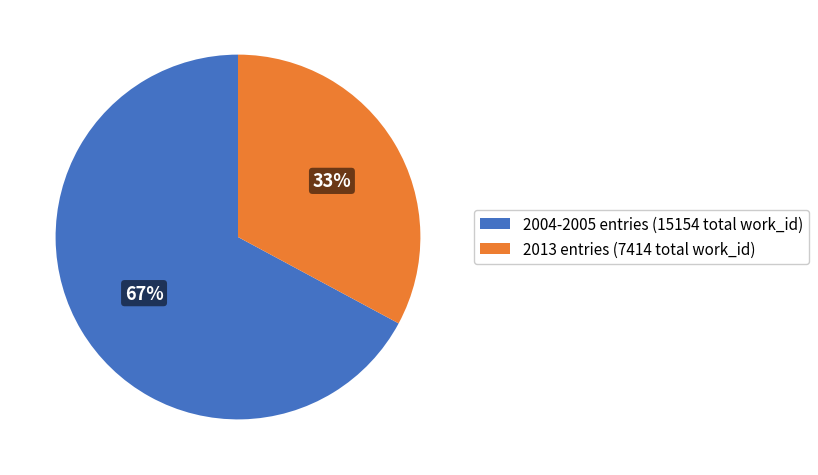

Which category has the smallest portion of the pie?

2013 entries (7414 total work_id)